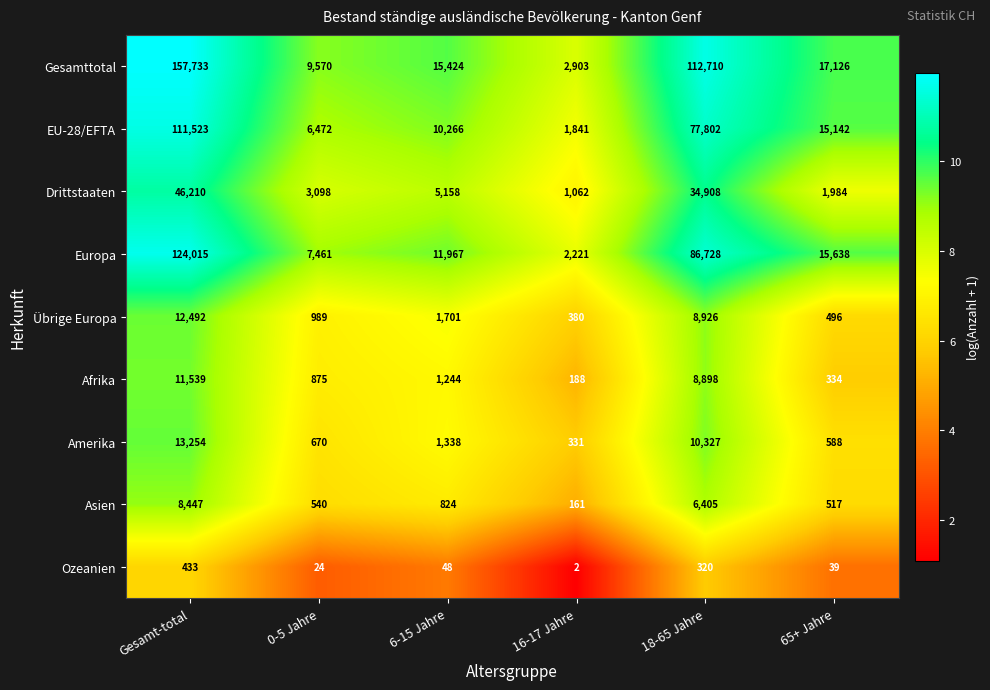

Rank the categories by Amerika value from highest to lowest.

Gesamt-total, 18-65 Jahre, 6-15 Jahre, 0-5 Jahre, 65+ Jahre, 16-17 Jahre